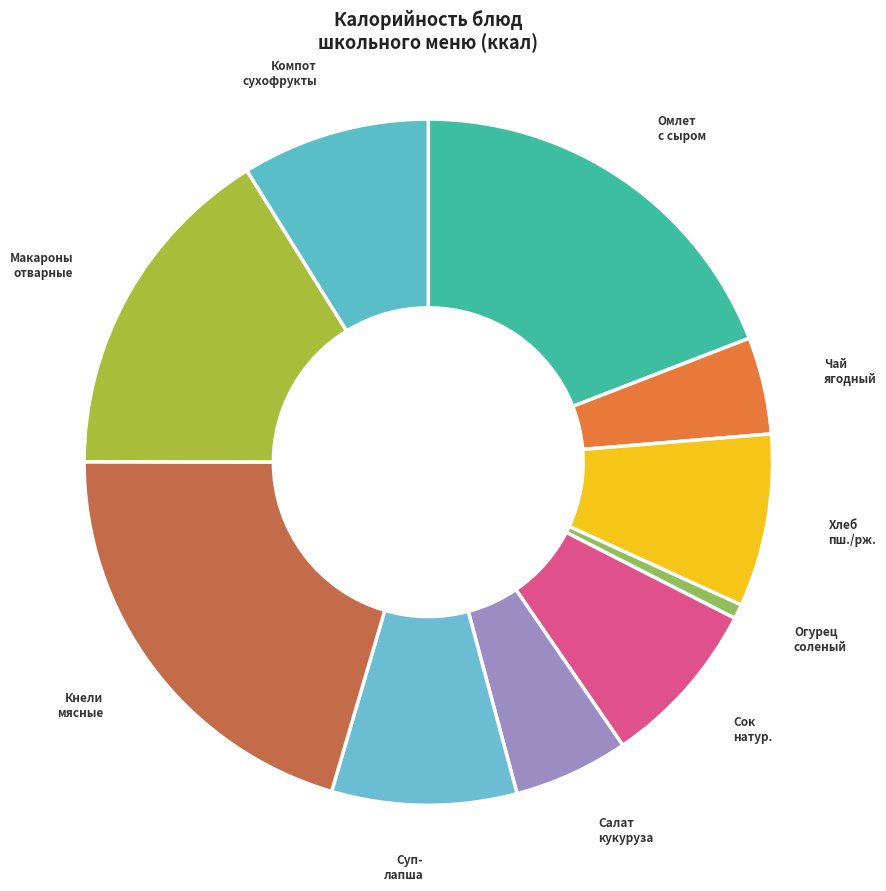

What is the smallest slice in the pie chart?

Огурец соленый